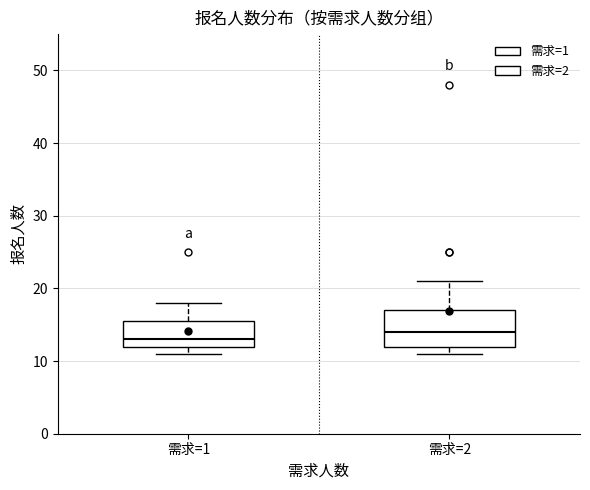

Reading left to right, read every box against the y-axis: the position of its median line, the range the box covers, and the ends of its whiskers. The values are not printed on the chart, so give them approximately, as read against the axis.

需求=1: median 13, box 12 to 16, whiskers 11 to 18
需求=2: median 14, box 12 to 17, whiskers 11 to 21